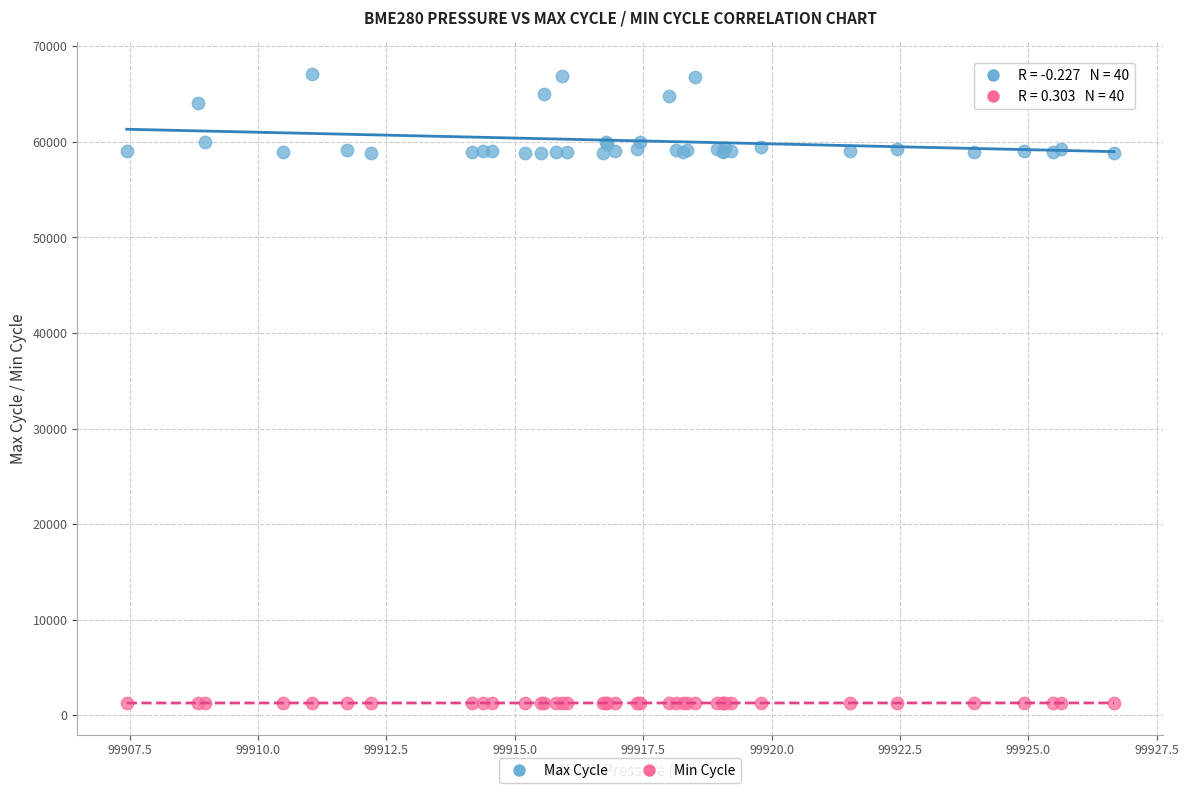

Which series reaches the maximum Y coordinate?

Max Cycle